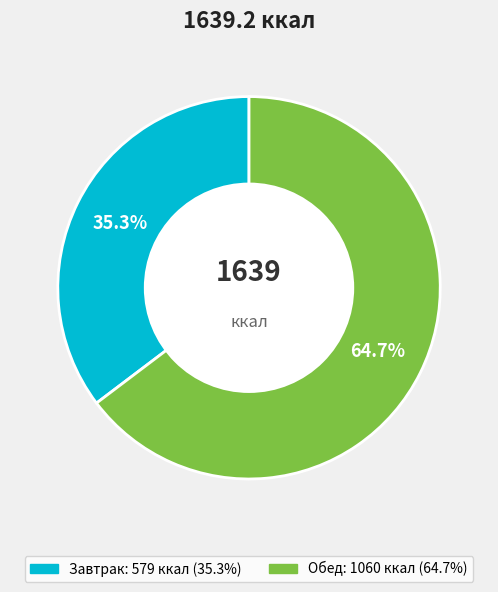

Does any single category account for the majority?

Yes